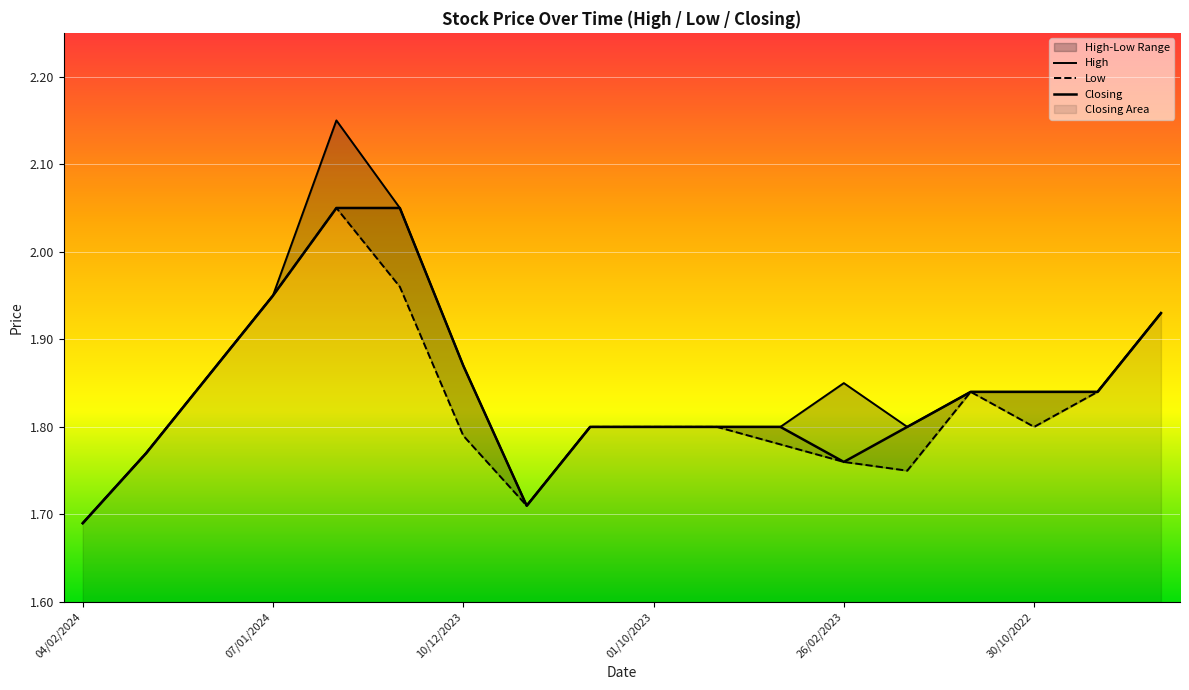

How many series are shown in this chart?

3